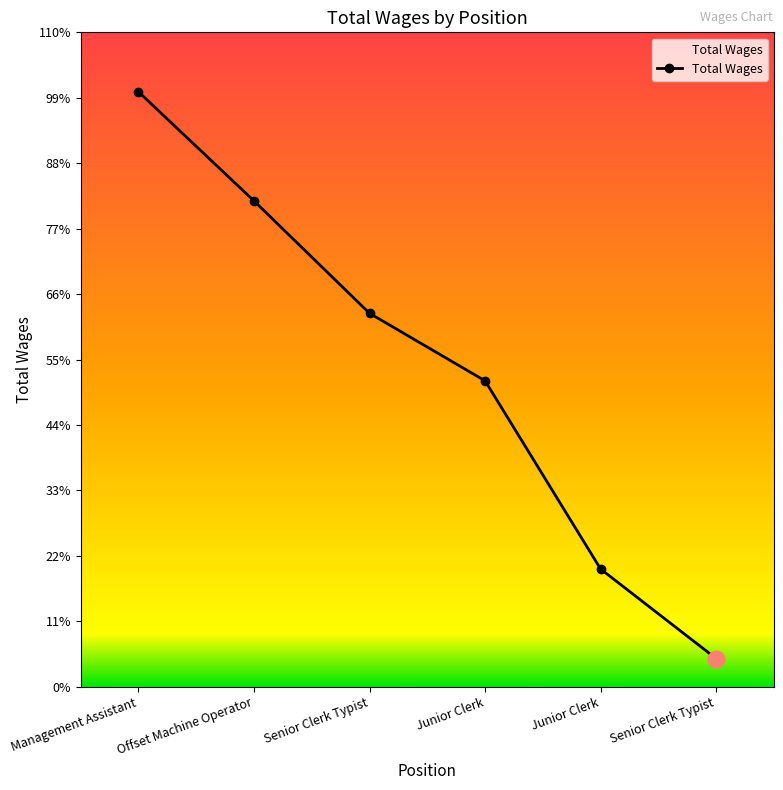

What is the label of the 1st point from the left?

Management Assistant